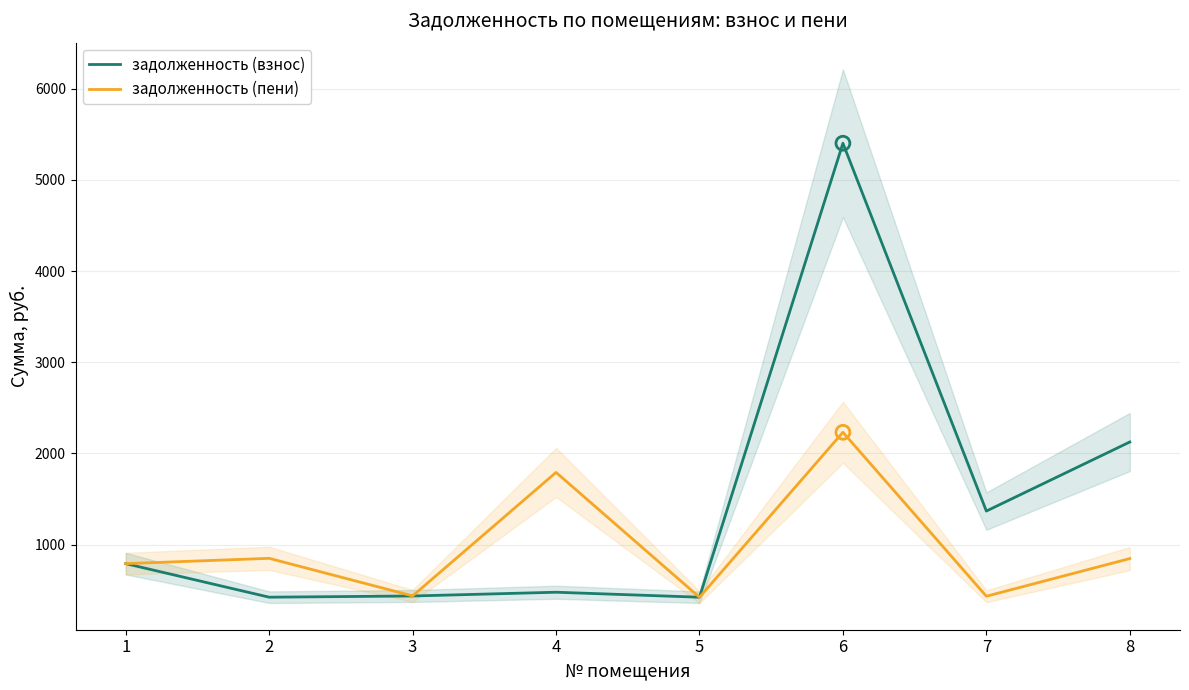

What are all the series names shown in the legend?

задолженность (взнос), задолженность (пени)